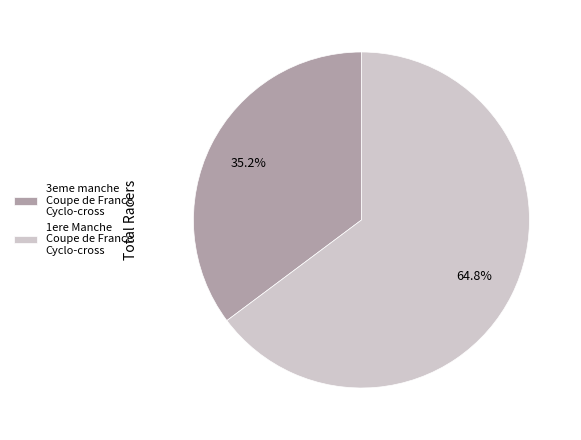

What percentage is the 1ere Manche Coupe de France Cyclo-cross slice, to the nearest percent?

65%